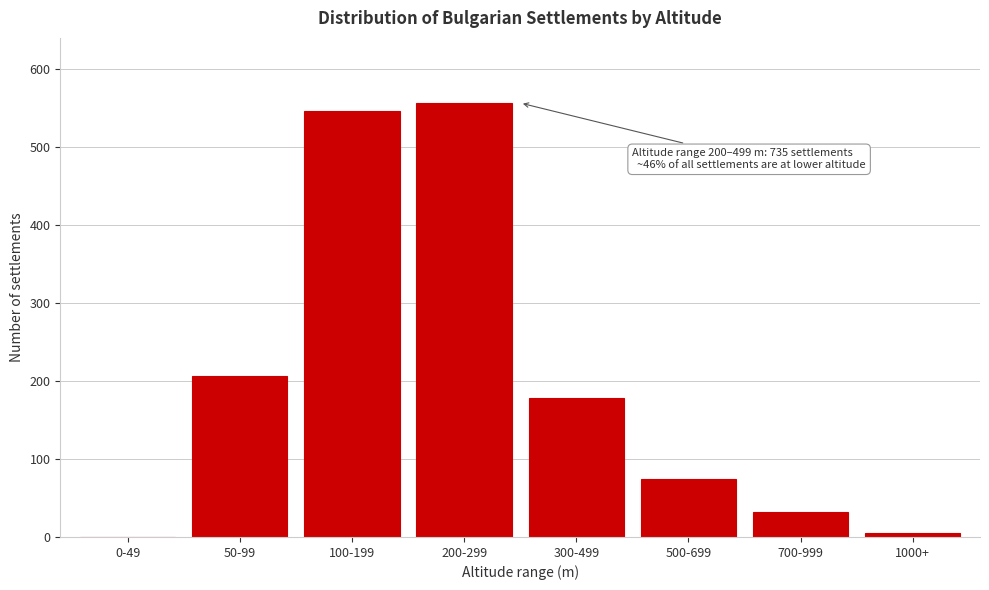

Reading left to right, transcribe all the data shown in this chart.

0-49=0	50-99=206	100-199=547	200-299=557	300-499=178	500-699=75	700-999=32	1000+=5